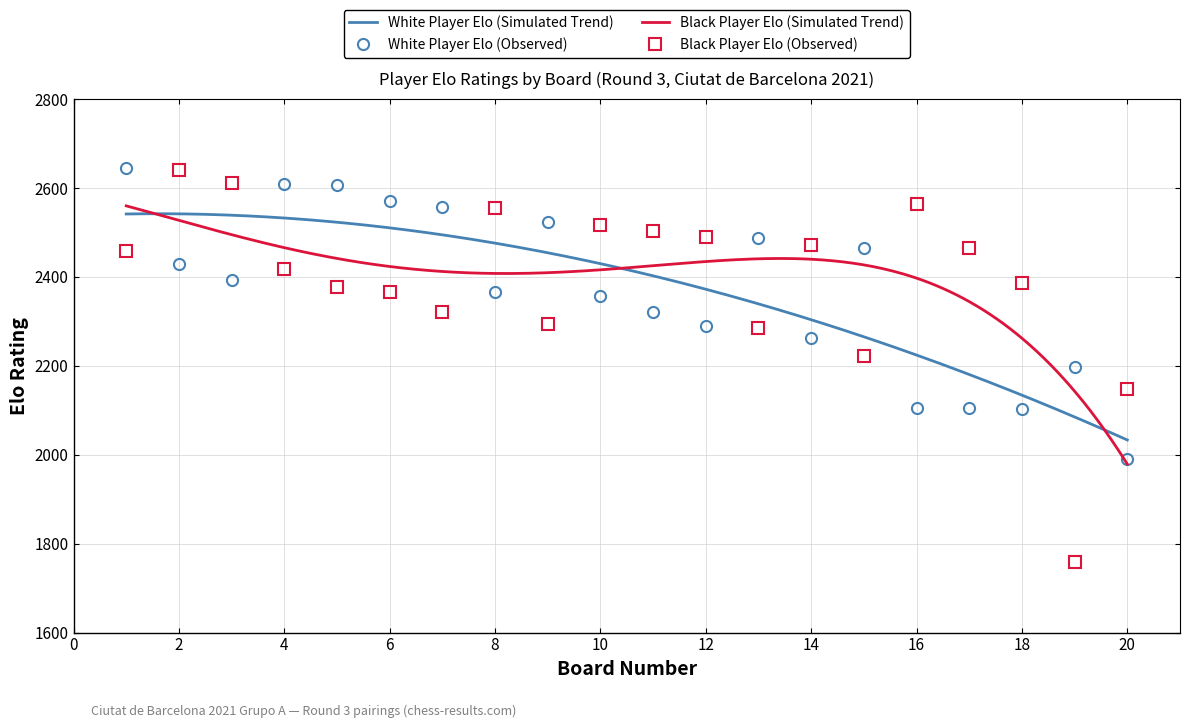

What is the difference between the maximum and minimum values in the Player Elo (White) series?

654